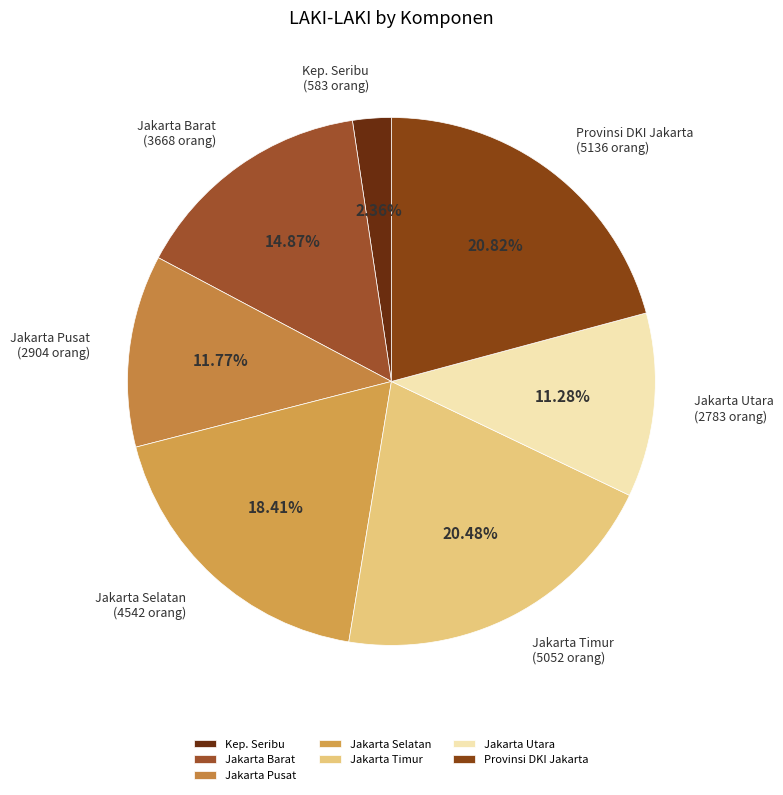

Do Jakarta Timur and Jakarta Utara together represent more than half of the pie?

No